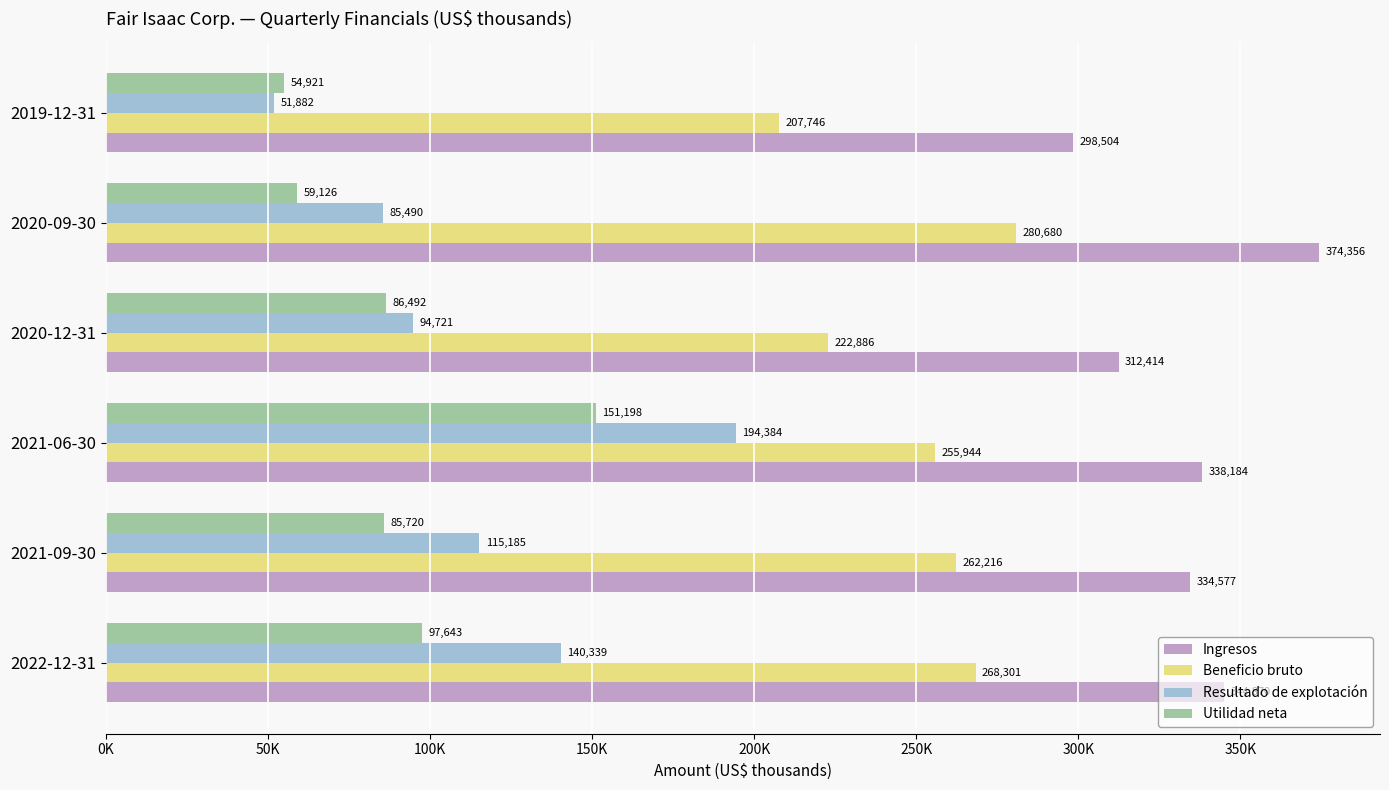

What are all the series names shown in the legend?

Ingresos, Beneficio bruto, Resultado de explotación, Utilidad neta